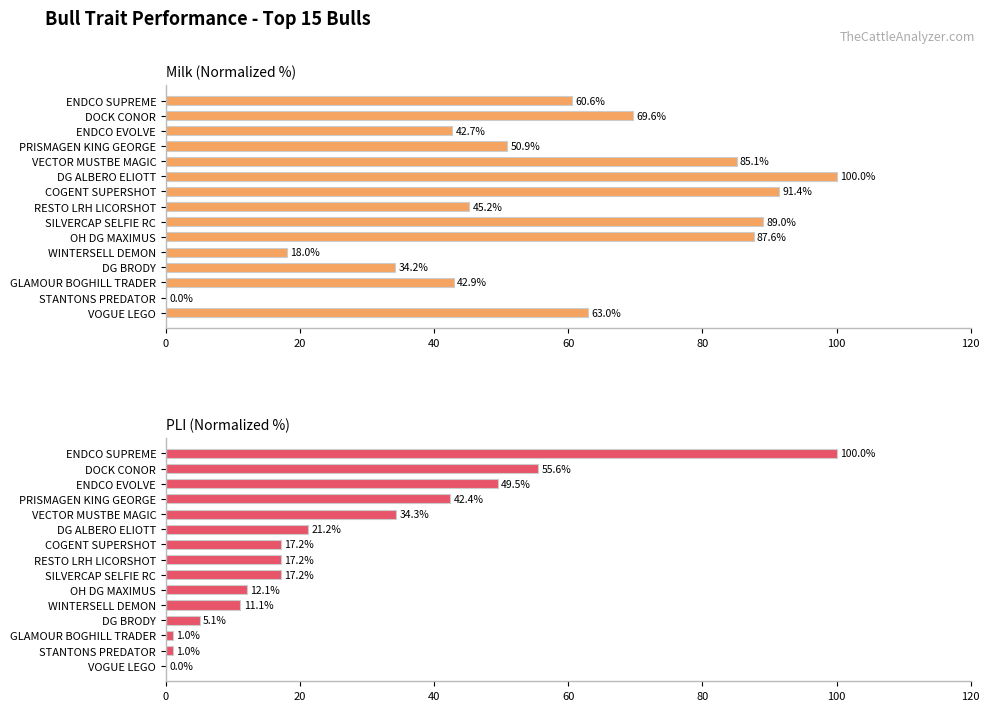

Which series changed the most between DG BRODY and VOGUE LEGO?

Milk